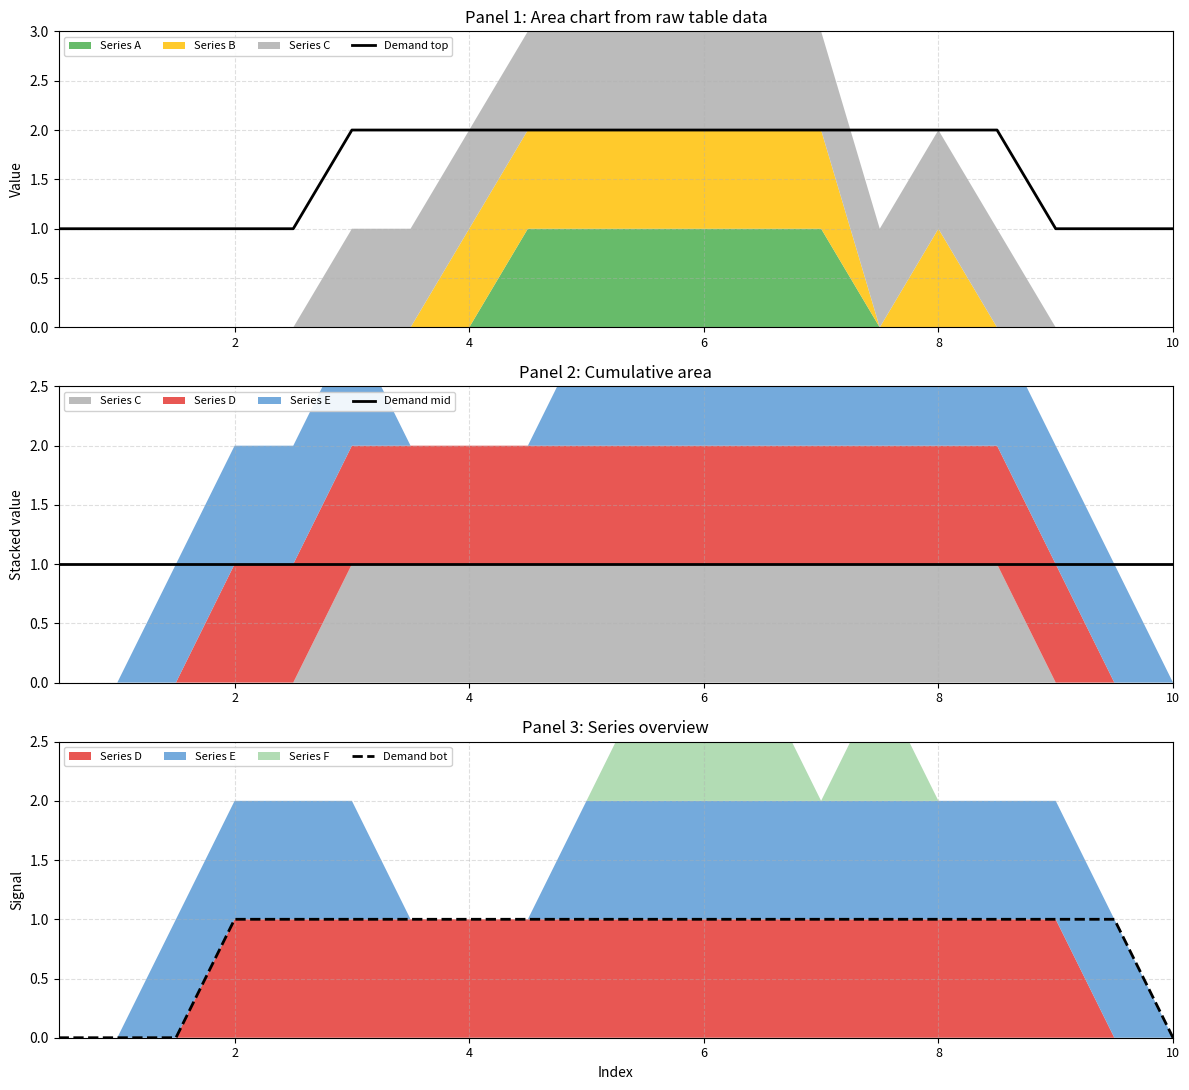

Between 6 and 10, which series saw the biggest shift?

Demand top